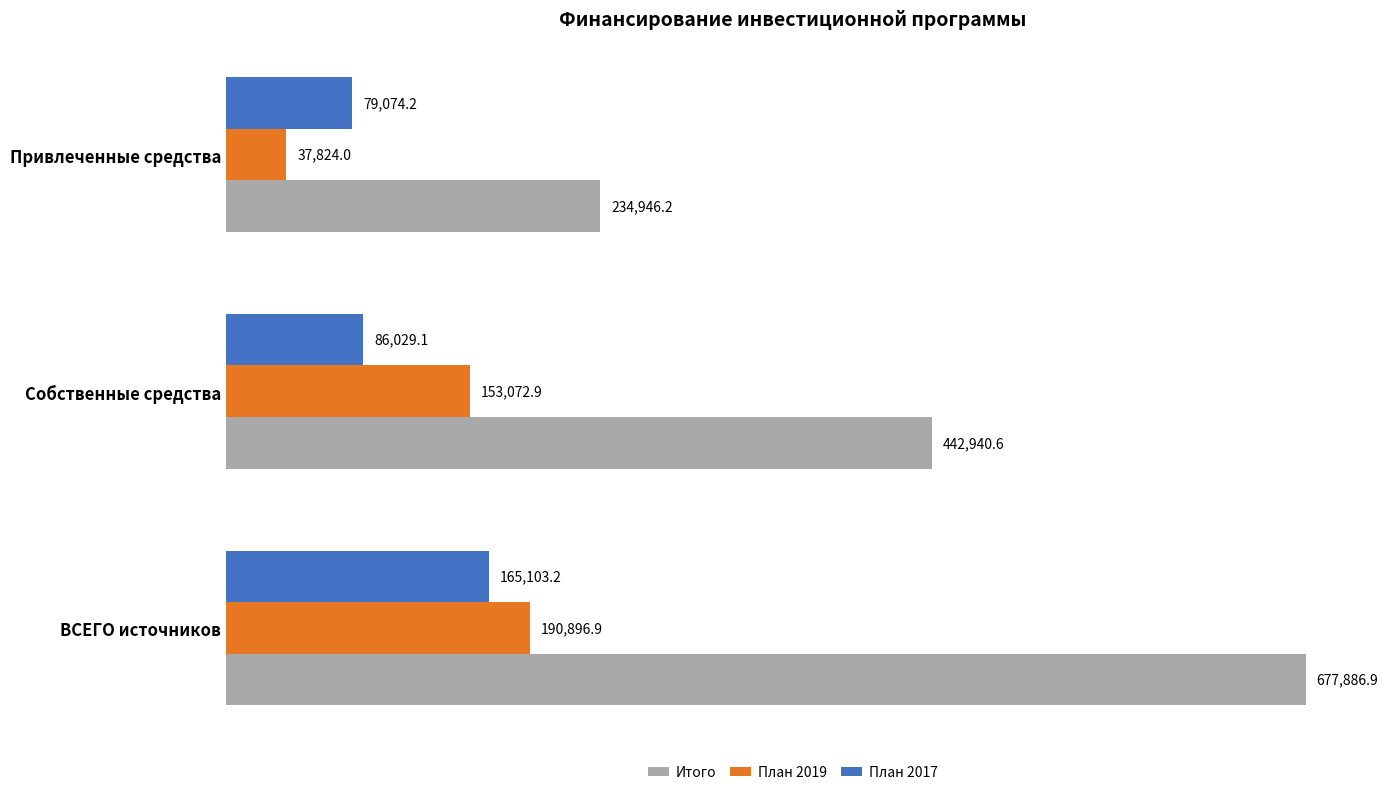

The value of Итого at Привлеченные средства is 234946.2. True or false?

True